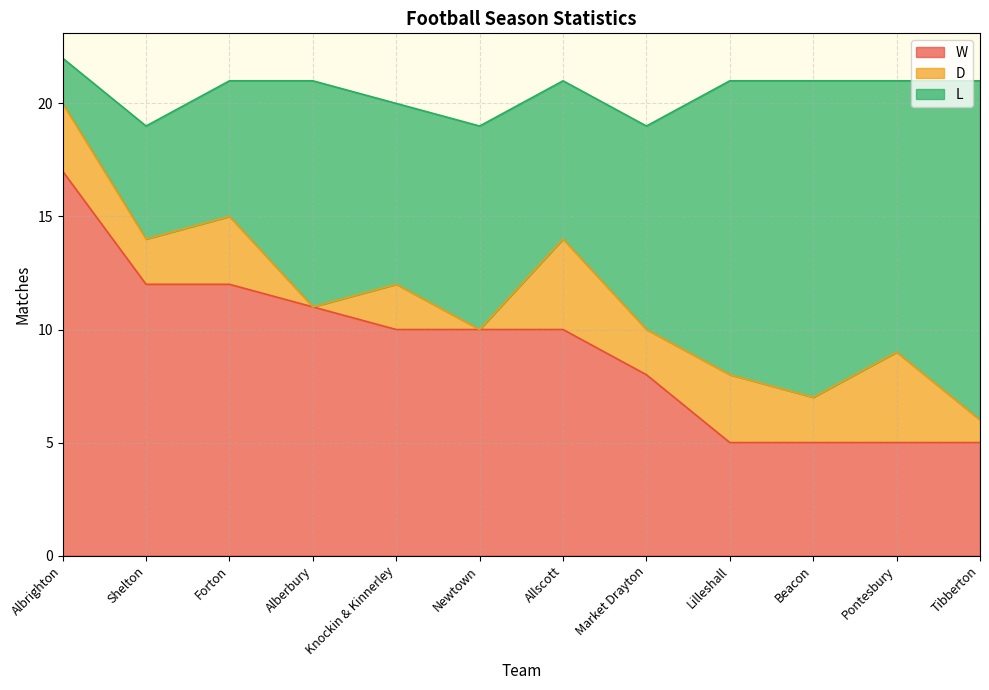

How many lines are shown in the chart?

3